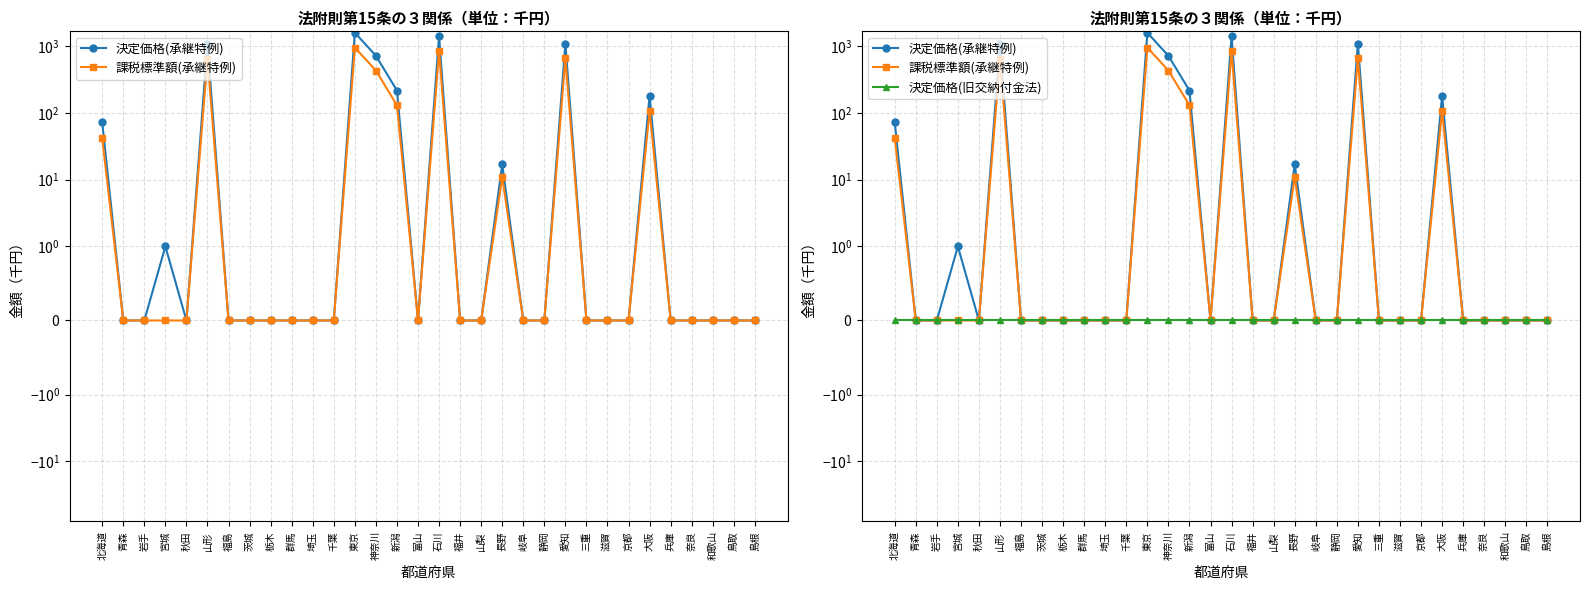

List the series in order of their peak value, lowest first.

決定価格(旧交納付金法), 課税標準額(承継特例), 決定価格(承継特例)